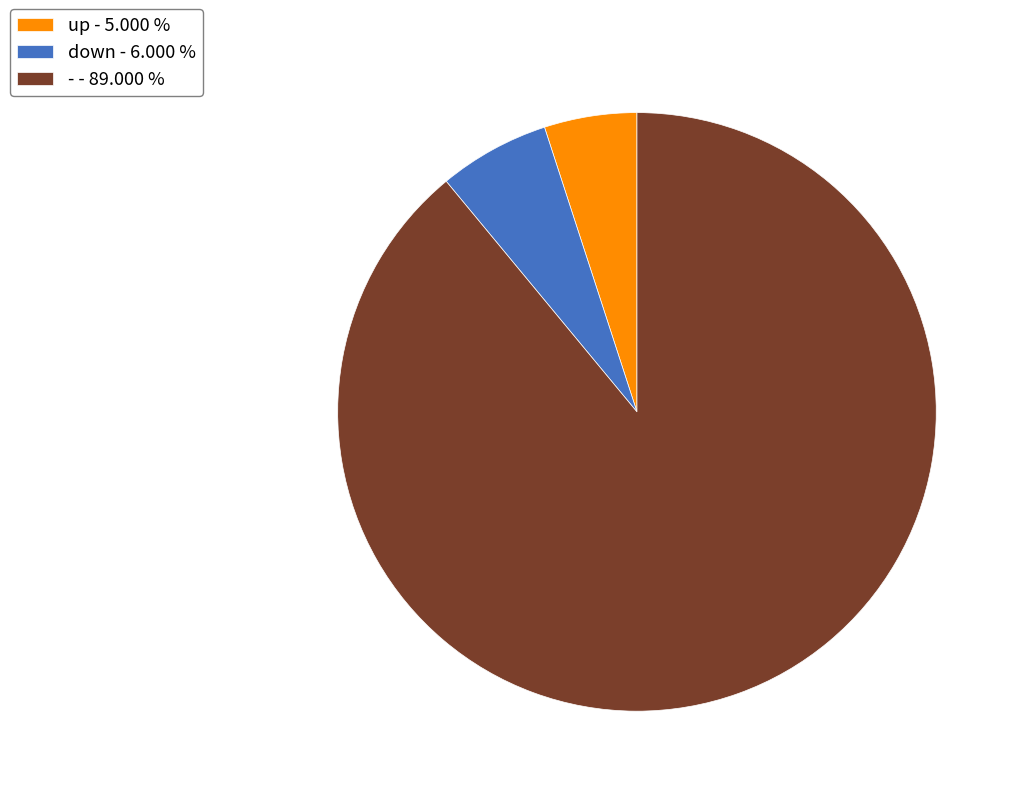

Combined, do - - 89.000 % and up - 5.000 % account for over 50%?

Yes